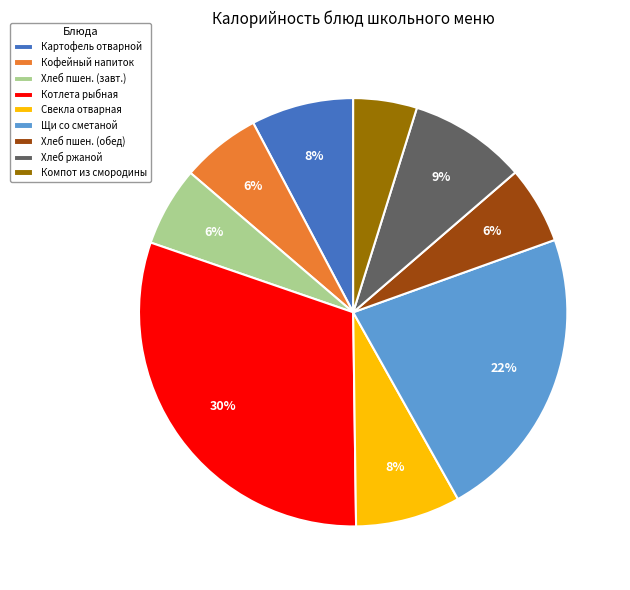

Which has a higher value, Хлеб пшен. (обед) or Картофель отварной?

Картофель отварной